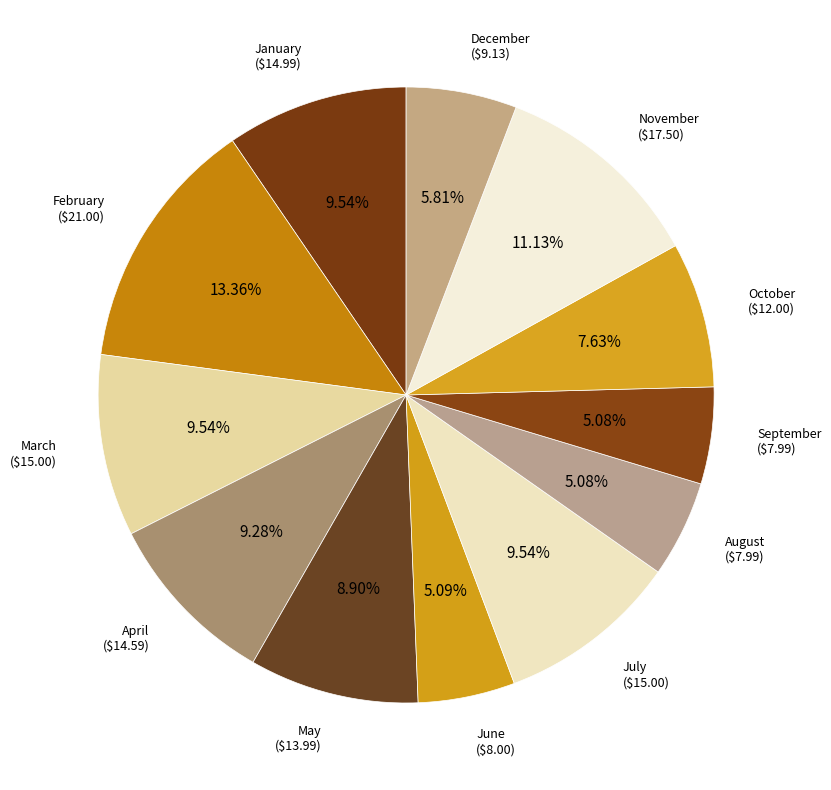

Combined, what portion of the pie is April and January?

18.8%